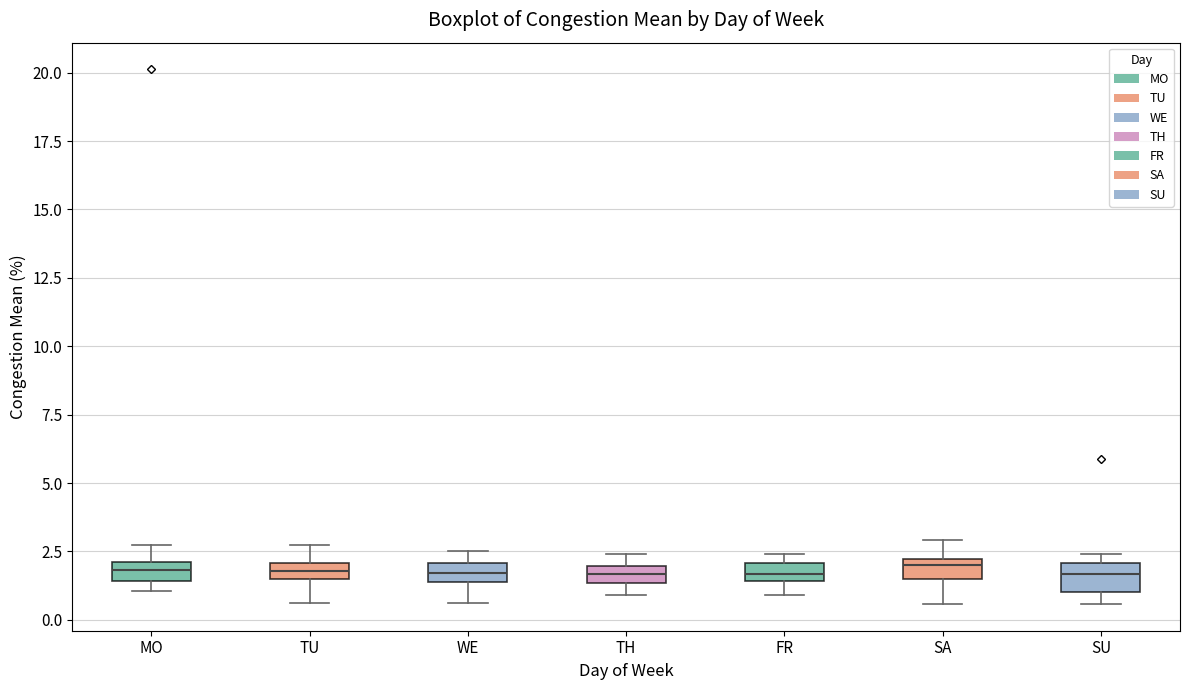

Where does the lower whisker of the box for SA end on the y-axis? The values are not printed on the chart, so give them approximately, as read against the axis.

0.5